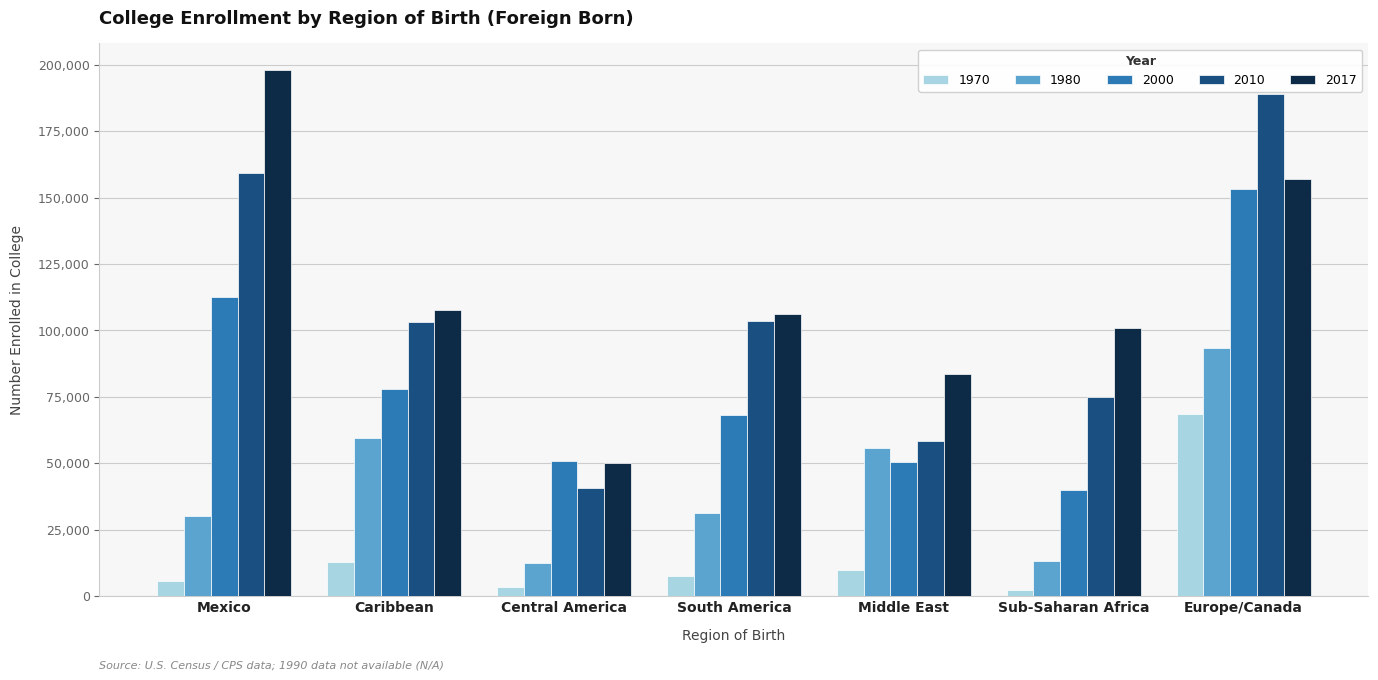

What are all the series names shown in the legend?

1970, 1980, 2000, 2010, 2017